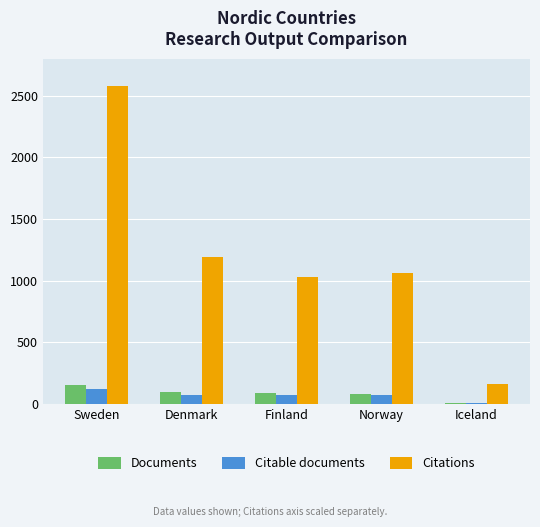

What is the sum of all Documents values?

423